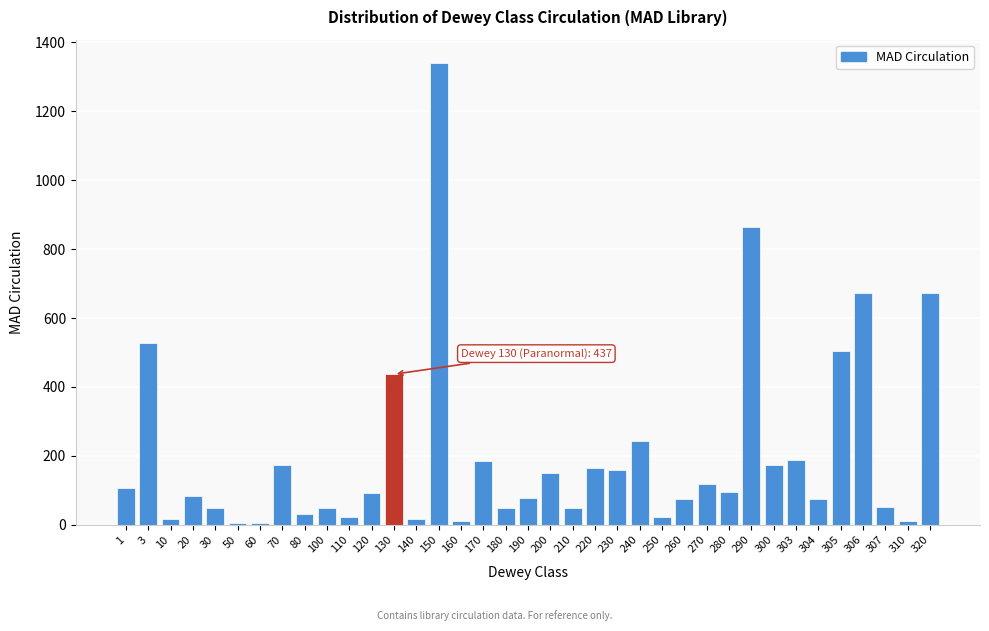

Which category has the highest value across all series?

150